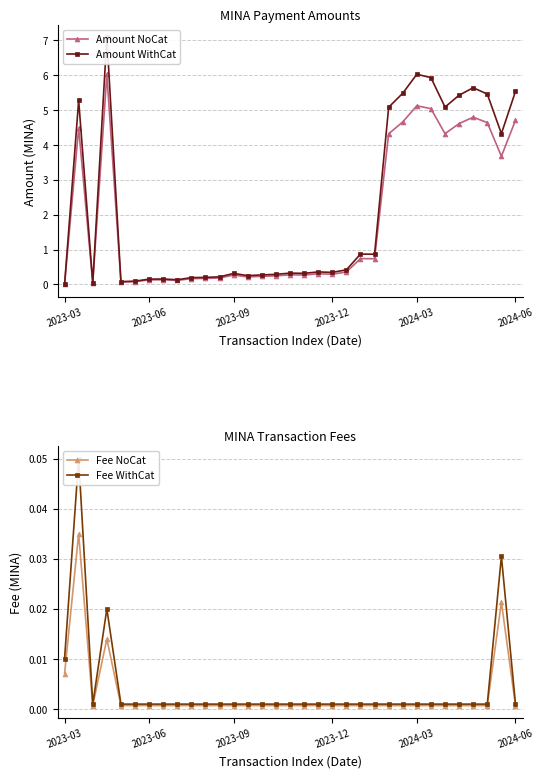

Which series changed the most between 22 and 29?

Amount WithCat